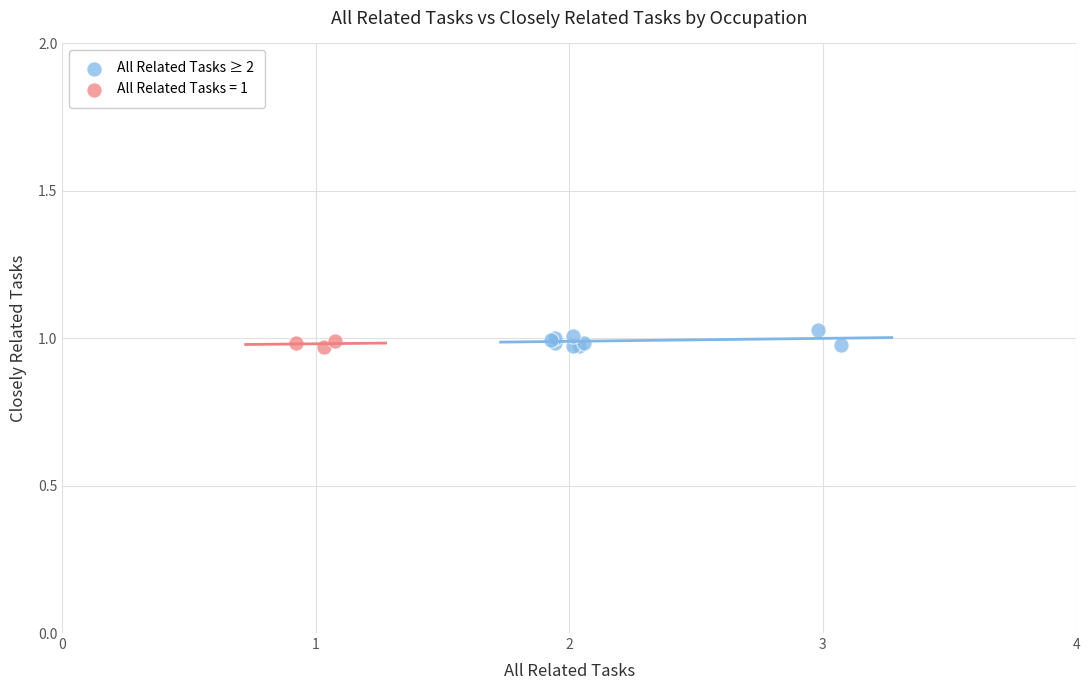

What are all the series names shown in the legend?

All Related Tasks ≥ 2, All Related Tasks = 1